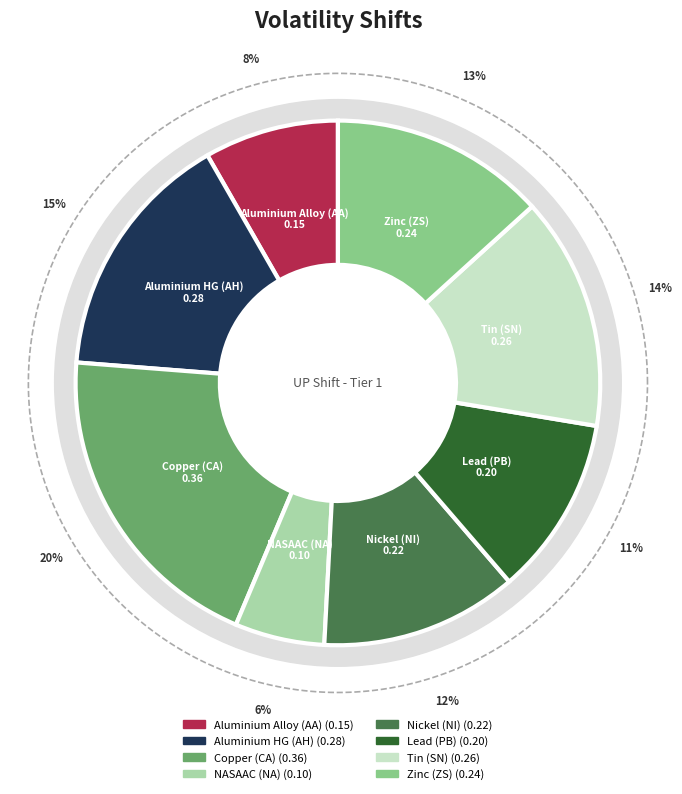

Rank the categories by value from highest to lowest.

Copper (CA), Aluminium HG (AH), Tin (SN), Zinc (ZS), Nickel (NI), Lead (PB), Aluminium Alloy (AA), NASAAC (NA)